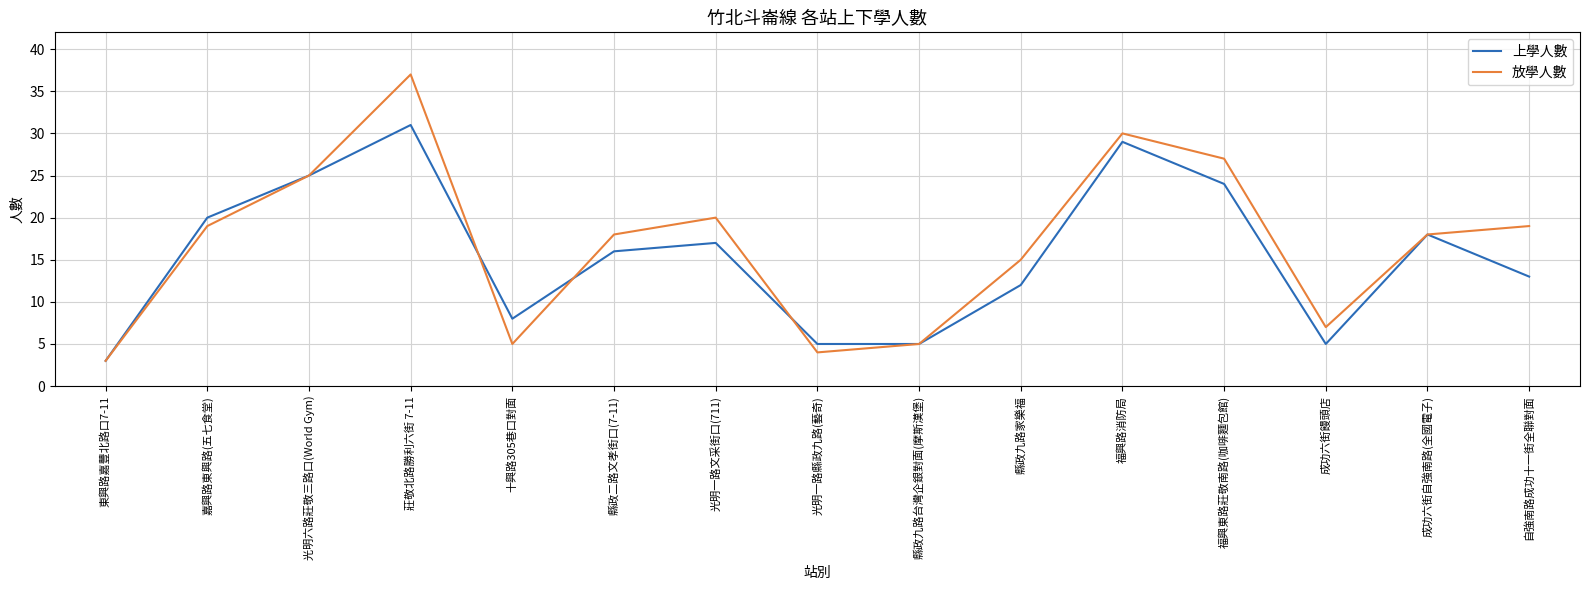

Is the value of 放學人數 at 十興路305巷口對面 greater than the value of 上學人數 at 福興路消防局?

No